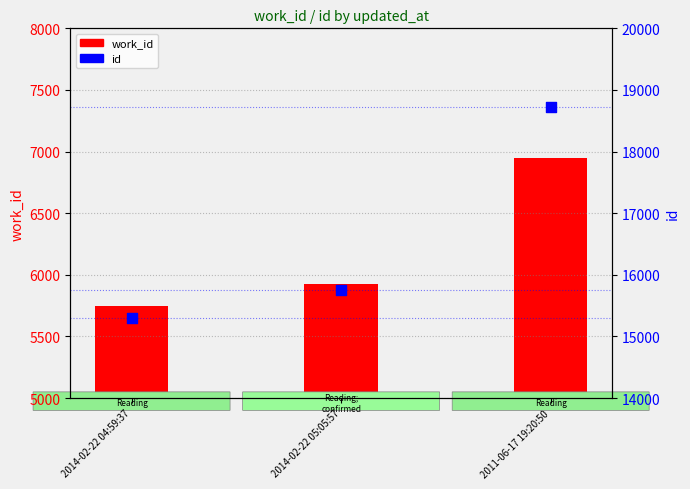

Is the value of work_id at 2014-02-22 05:05:57 greater than the value of id at 2014-02-22 04:59:37?

No